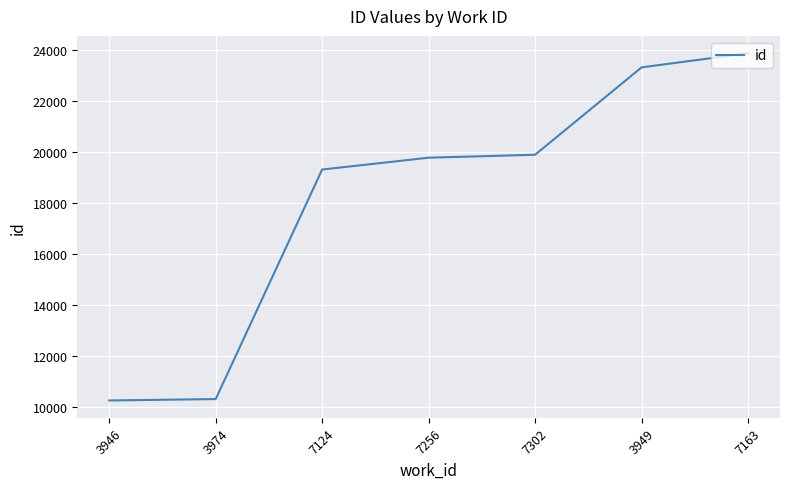

What is the sum of the values at 7124 and 3949?

42613